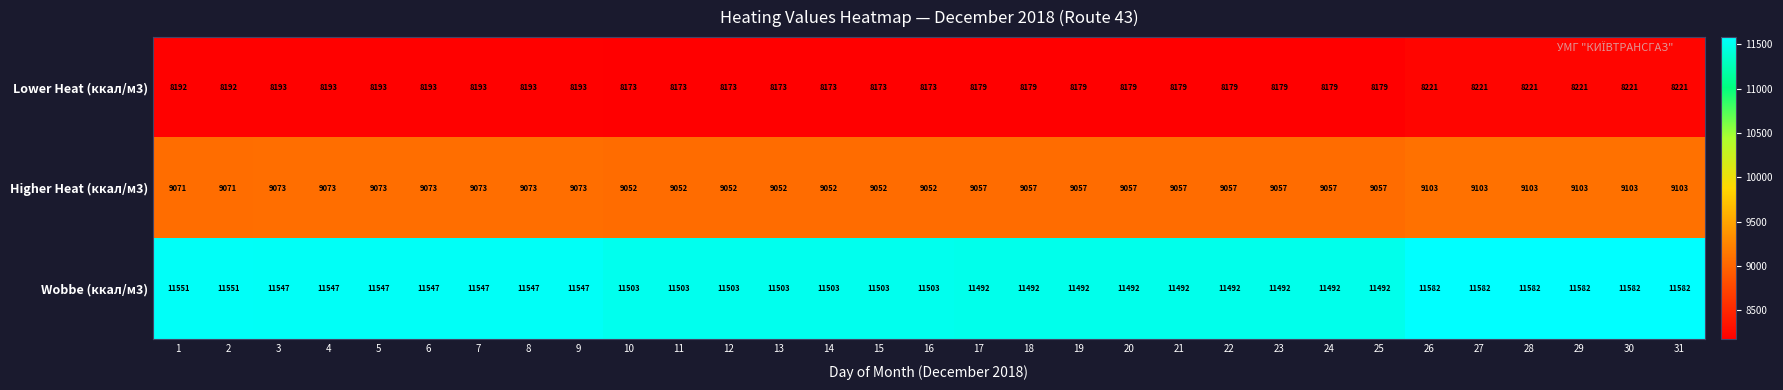

What is the spread (max minus min) of values at 22?

3313